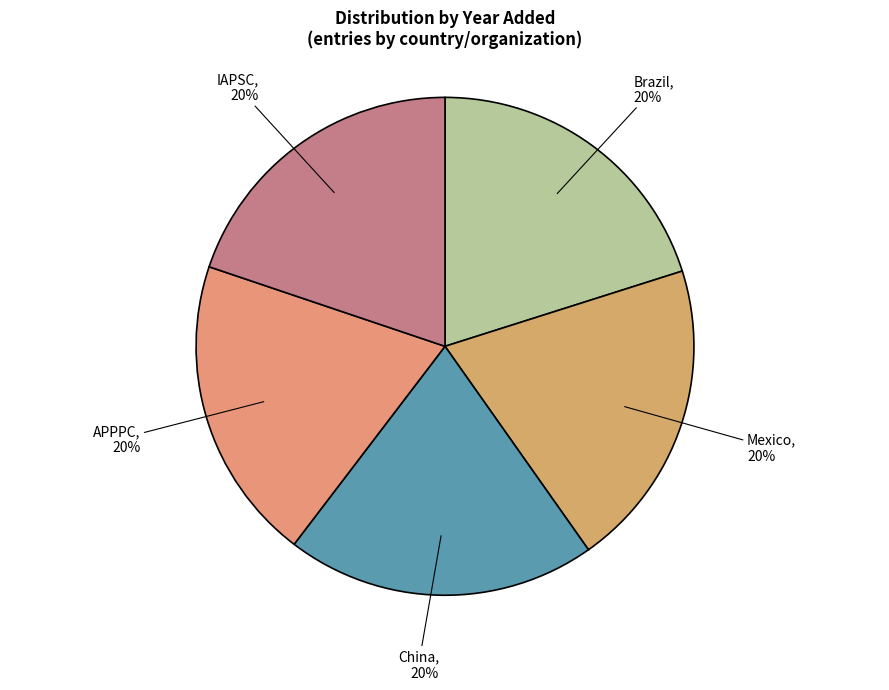

Combined, do China and APPPC account for over 50%?

No